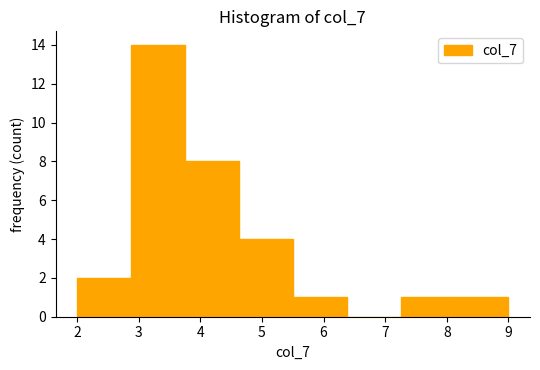

Reading left to right, transcribe this chart: for each bar, give the range it covers on the x-axis and its height. Neither the bar edges nor the heights are printed on the chart, so give them approximately, as read against the axes.

2.0 to 2.9: 2
2.9 to 3.8: 14
3.8 to 4.6: 8
4.6 to 5.5: 4
5.5 to 6.4: 1
6.4 to 7.3: 0
7.3 to 8.1: 1
8.1 to 9.0: 1